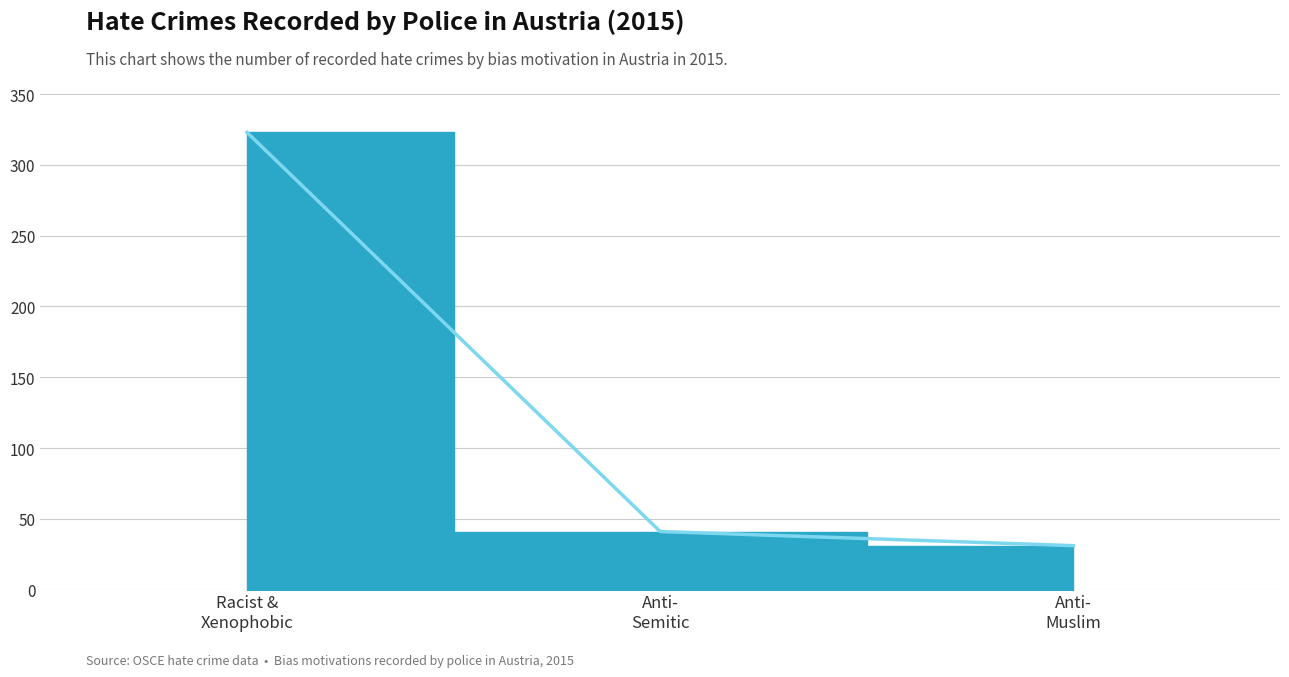

Does the chart have visible grid lines?

Yes